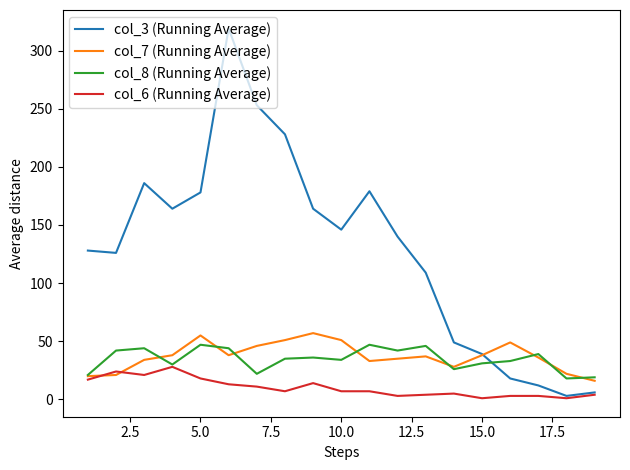

Which series has the widest spread of values?

col_3 (Running Average)